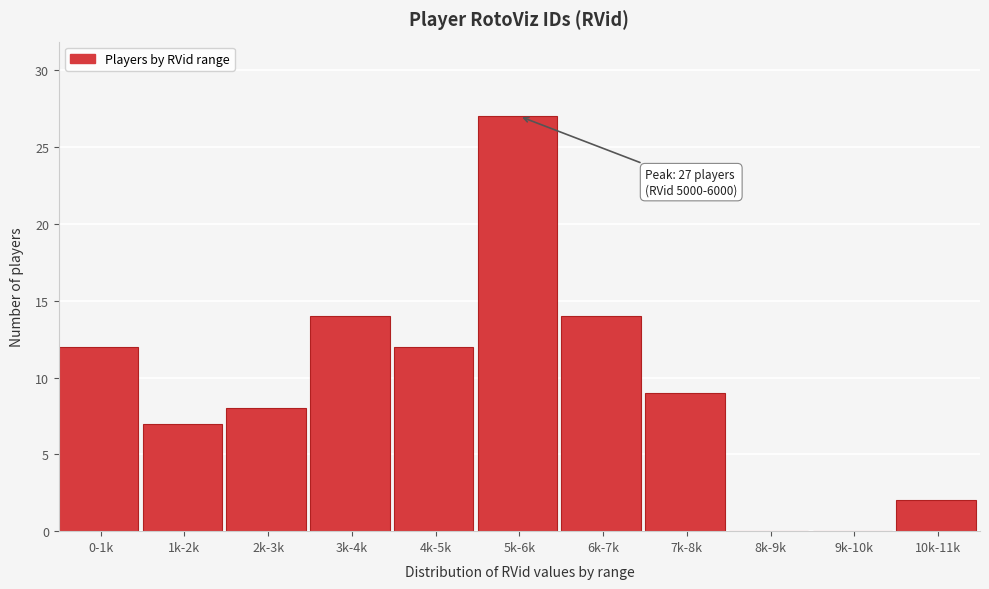

Reading right to left, what are all the values shown in this chart?

10k-11k=2	9k-10k=0	8k-9k=0	7k-8k=9	6k-7k=14	5k-6k=27	4k-5k=12	3k-4k=14	2k-3k=8	1k-2k=7	0-1k=12